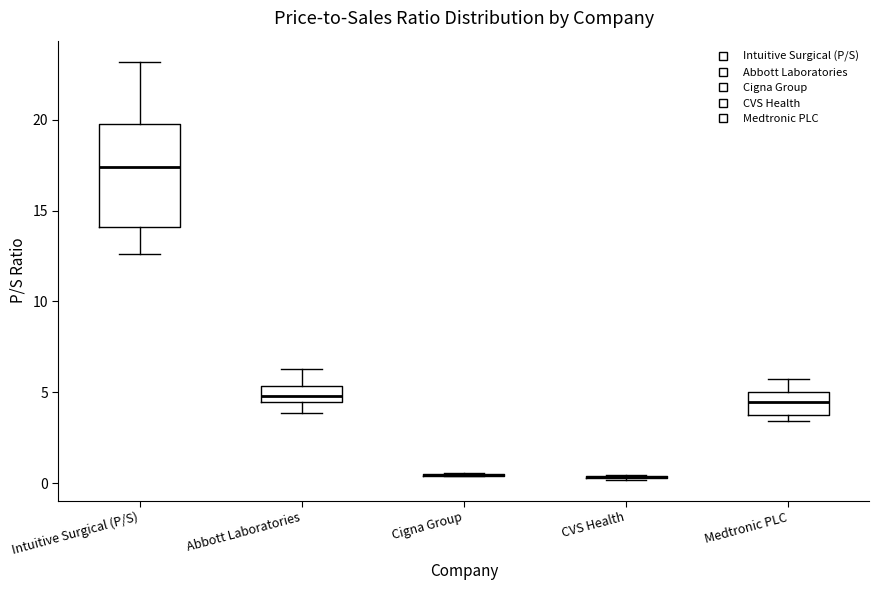

Comparing the boxes themselves (not the whiskers), which one is the tallest?

Intuitive Surgical (P/S)